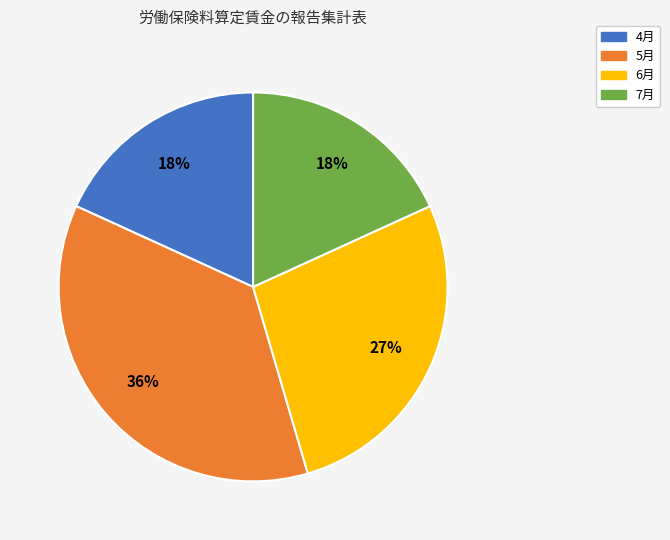

How many segments does this pie chart have?

4